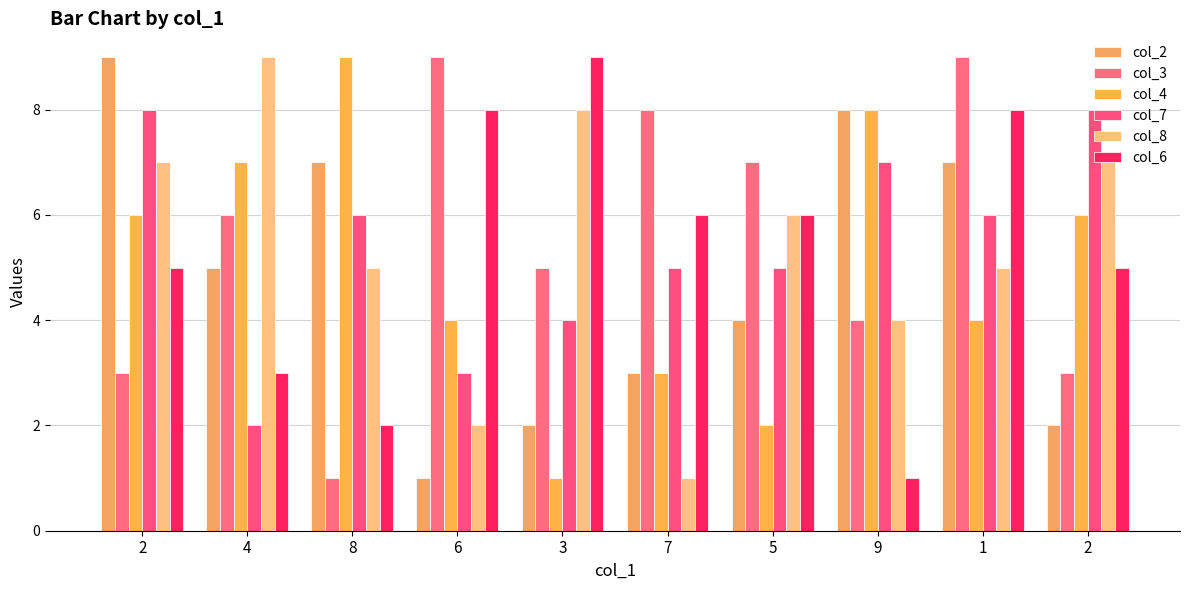

What is the value of the col_3 bar at the 7th from the left?

7